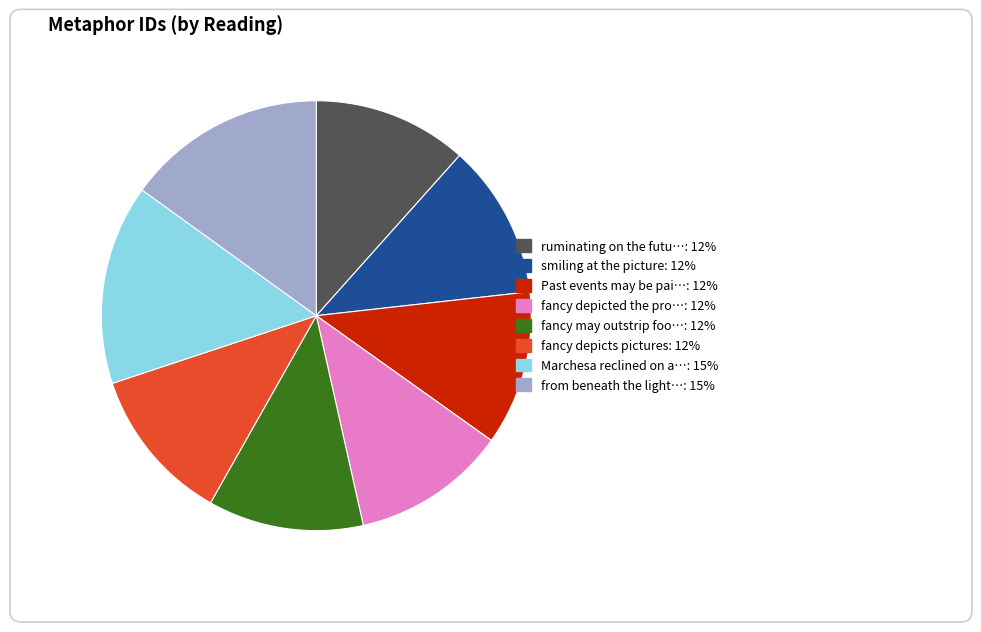

Is there any slice that represents more than half of the pie?

No